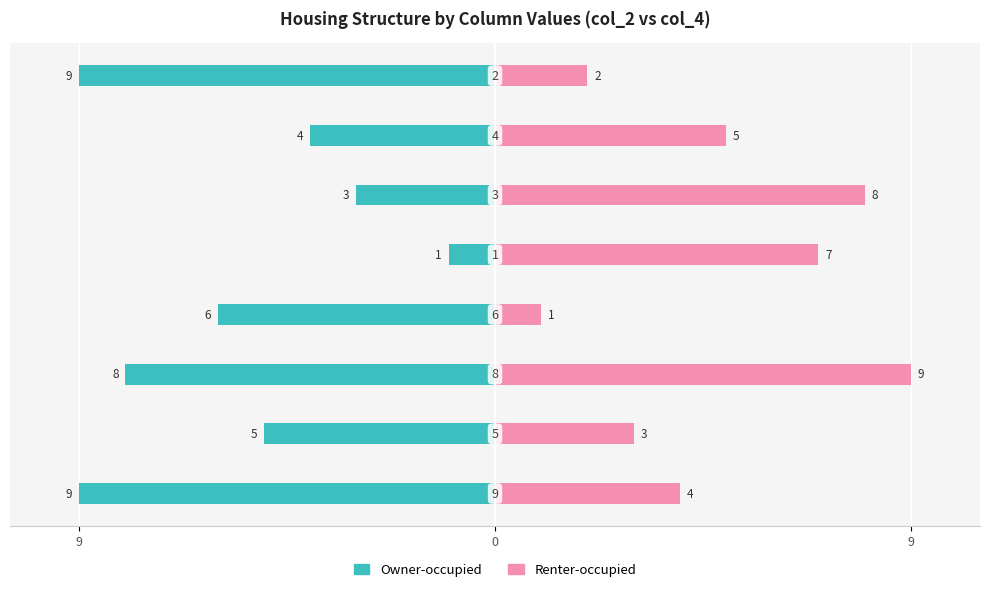

What is the difference between the maximum and minimum values in the Renter-occupied series?

8